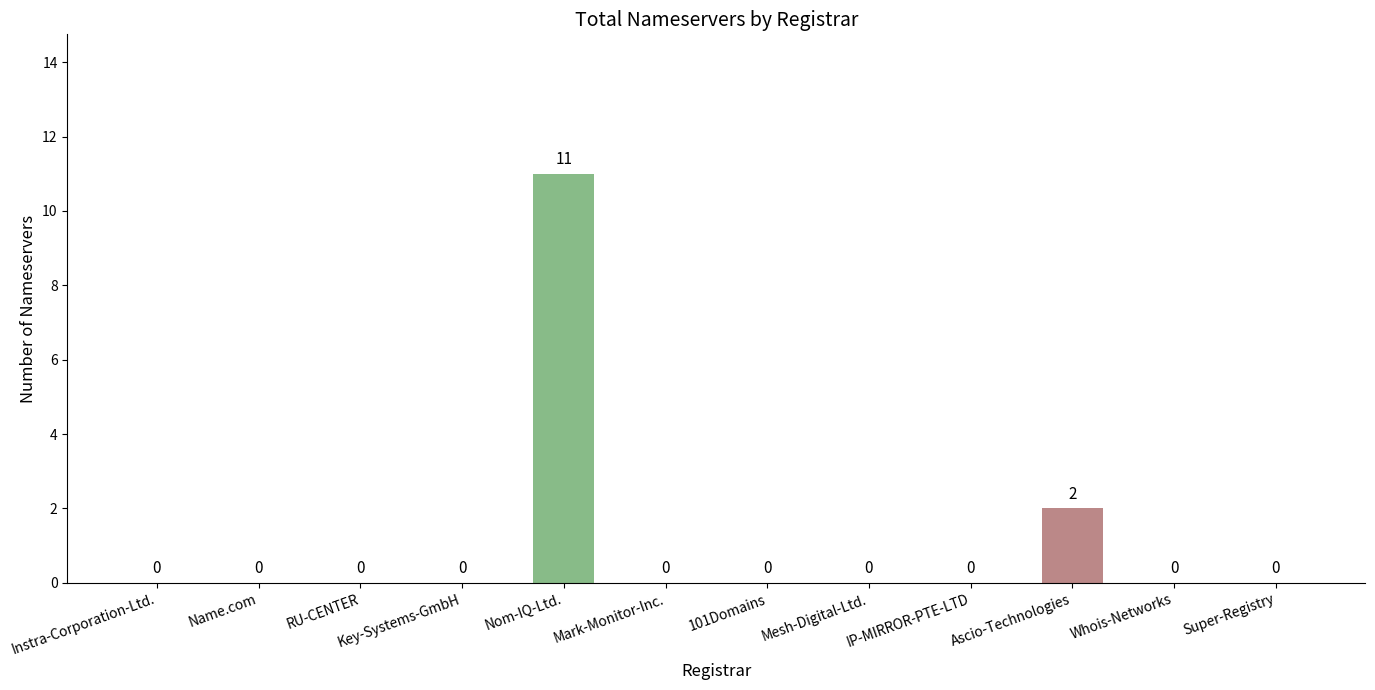

Reading right to left, transcribe all the data shown in this chart.

0	0	2	0	0	0	0	11	0	0	0	0